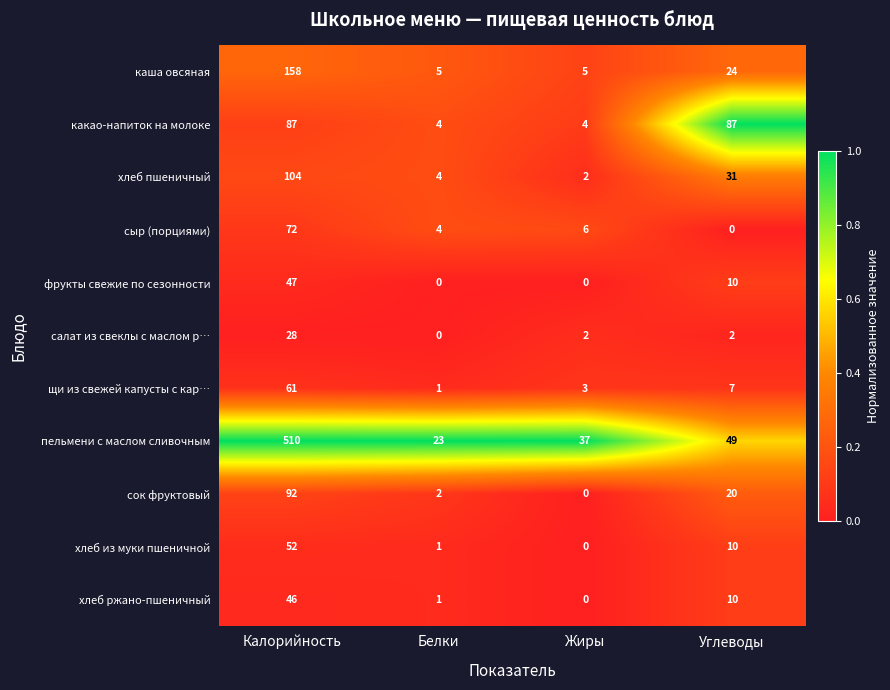

At which label is пельмени с маслом сливочным closest to 266?

Углеводы